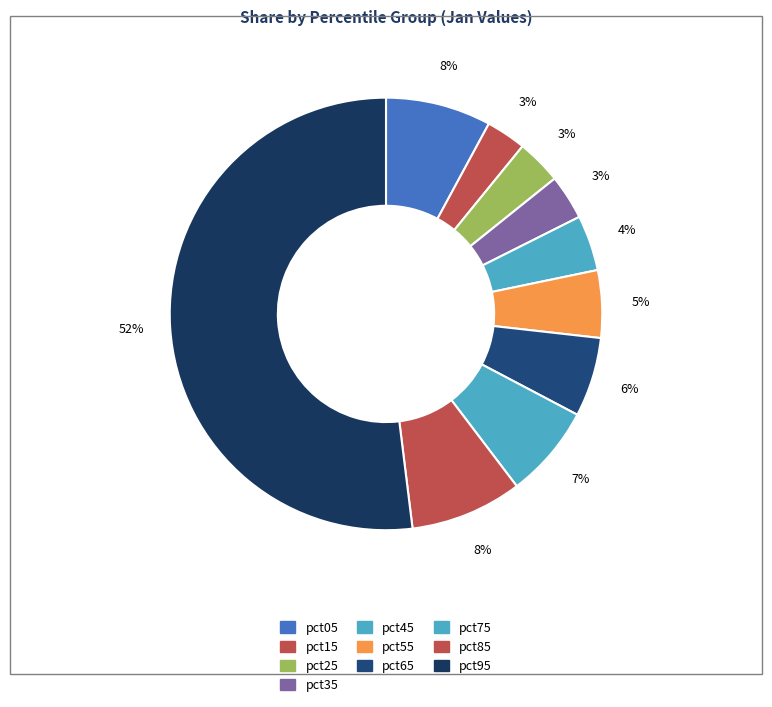

What percentage is NOT represented by pct35?

96.6%